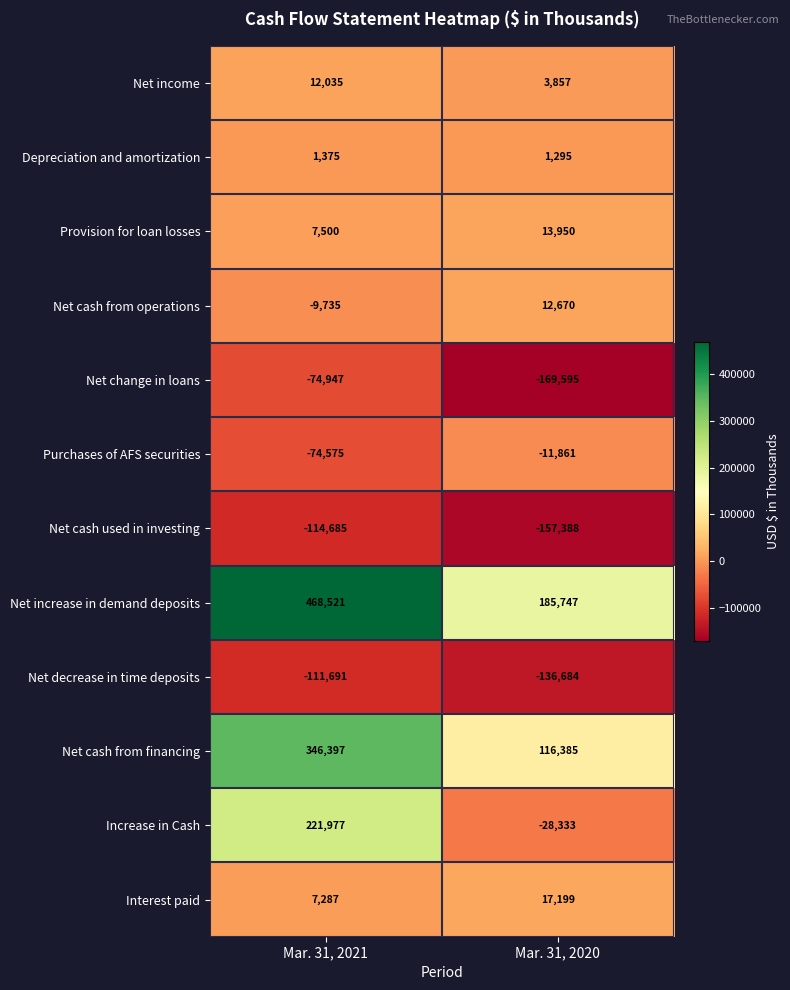

What is the sum of the Net cash used in investing values at Mar. 31, 2020 and Mar. 31, 2021?

-272073